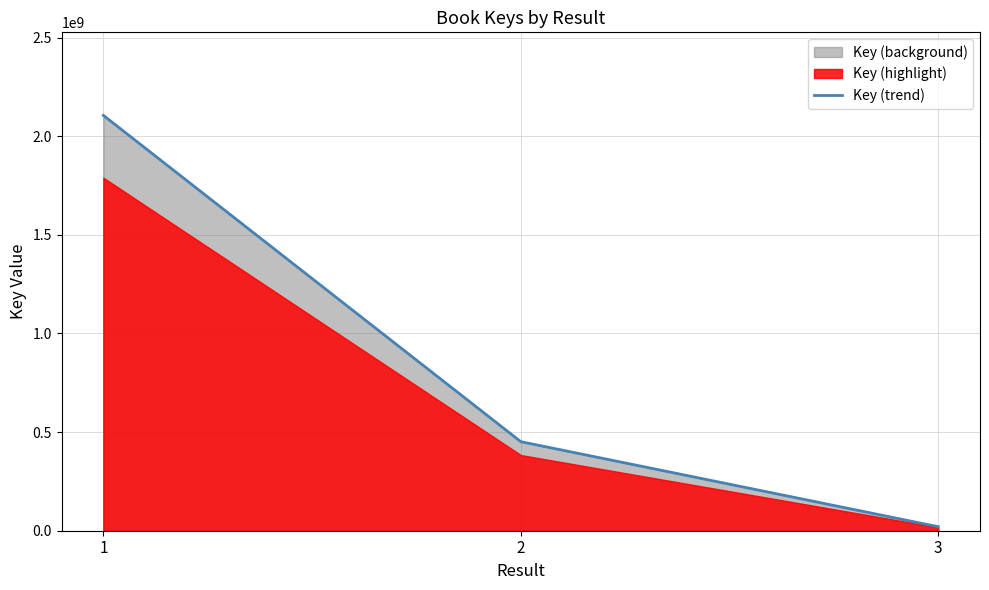

What is the change in value from 2 to 3?

-431131943